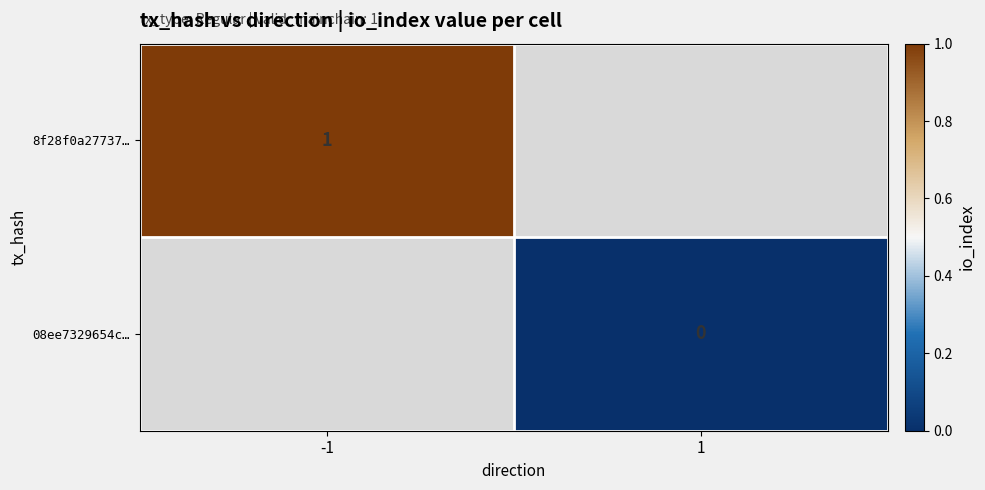

The value of 8f28f0a27737… at -1 is 1. True or false?

True